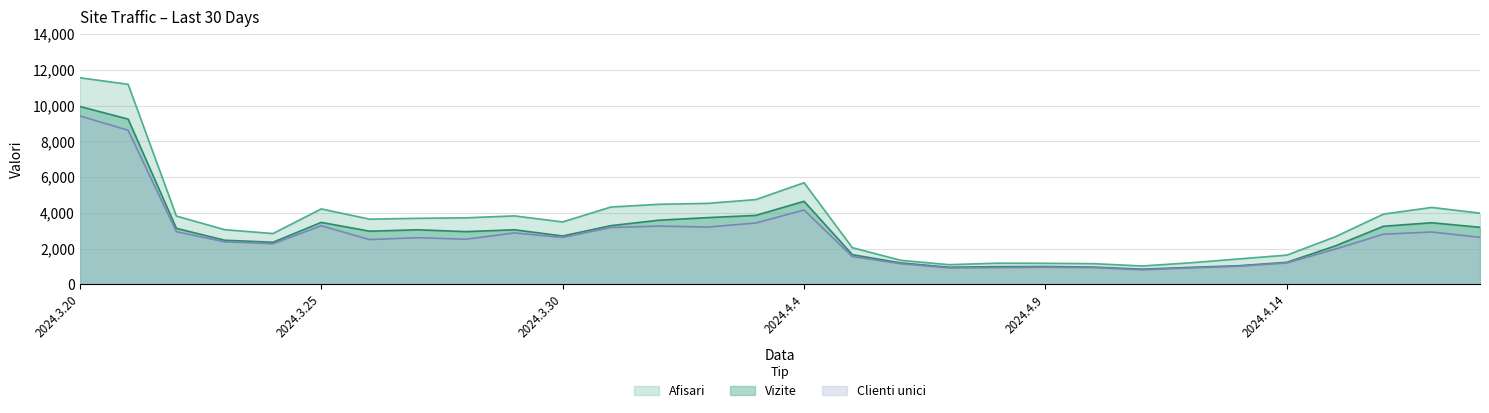

True or false: Vizite has more than 0 points higher than both neighbors.

True